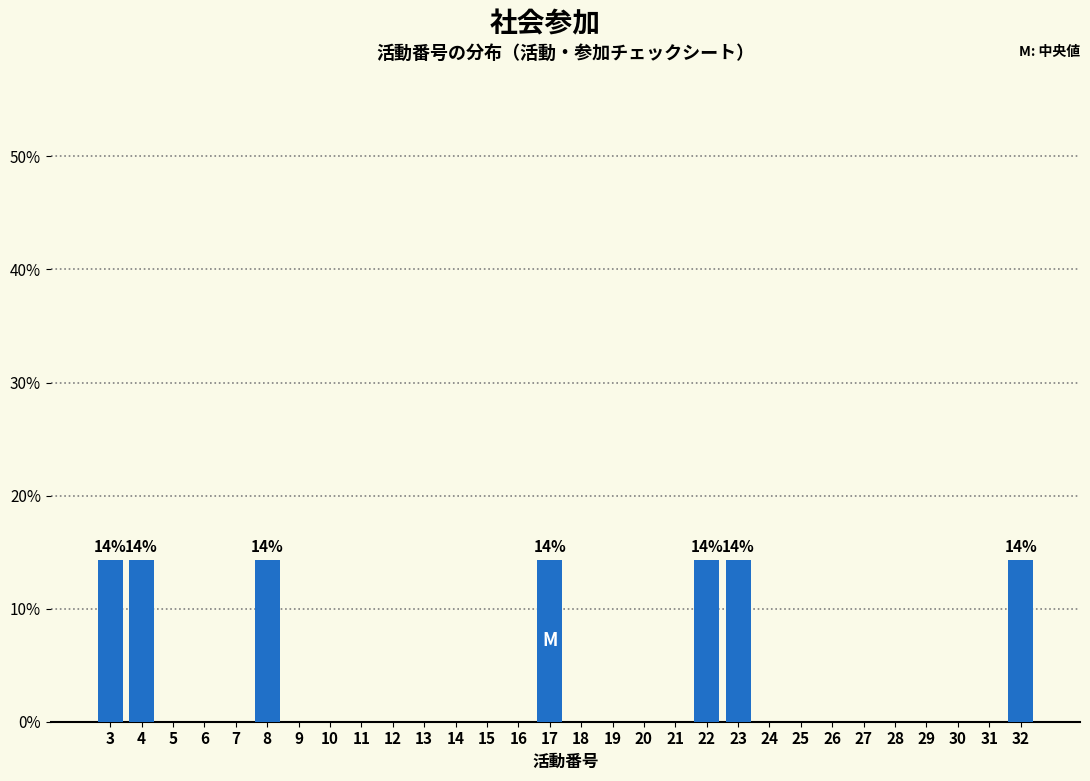

Reading left to right, what are all the values shown in this chart?

3=14.3	4=14.3	5=0.0	6=0.0	7=0.0	8=14.3	9=0.0	10=0.0	11=0.0	12=0.0	13=0.0	14=0.0	15=0.0	16=0.0	17=14.3	18=0.0	19=0.0	20=0.0	21=0.0	22=14.3	23=14.3	24=0.0	25=0.0	26=0.0	27=0.0	28=0.0	29=0.0	30=0.0	31=0.0	32=14.3